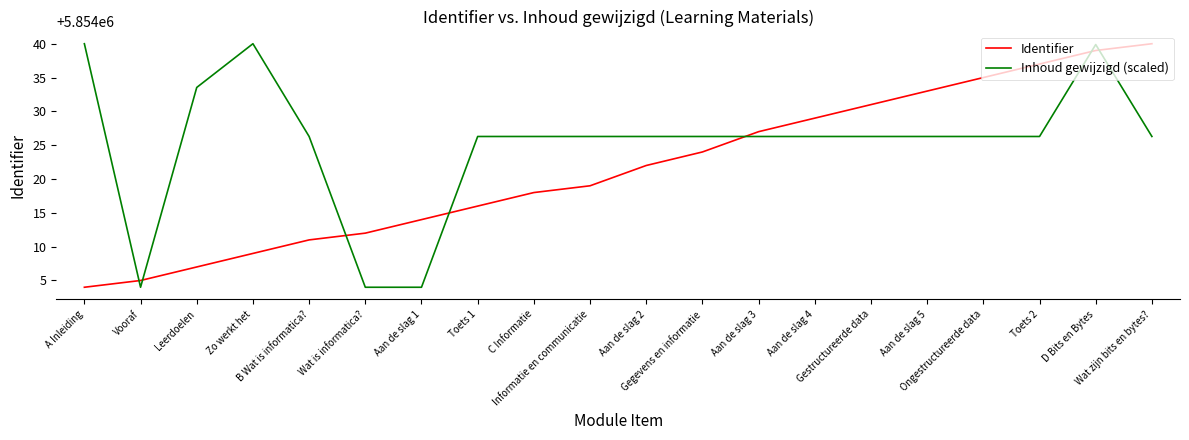

What is the minimum value for Inhoud gewijzigd (scaled)?

5854004.0